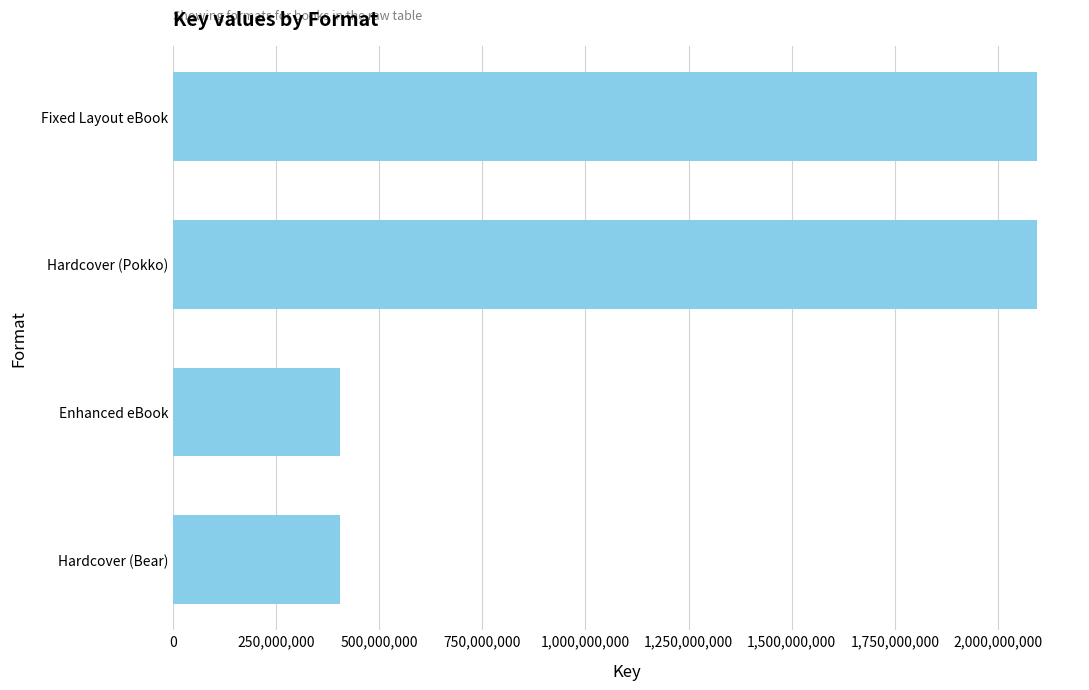

What is the difference between the maximum and minimum values?

1689320105